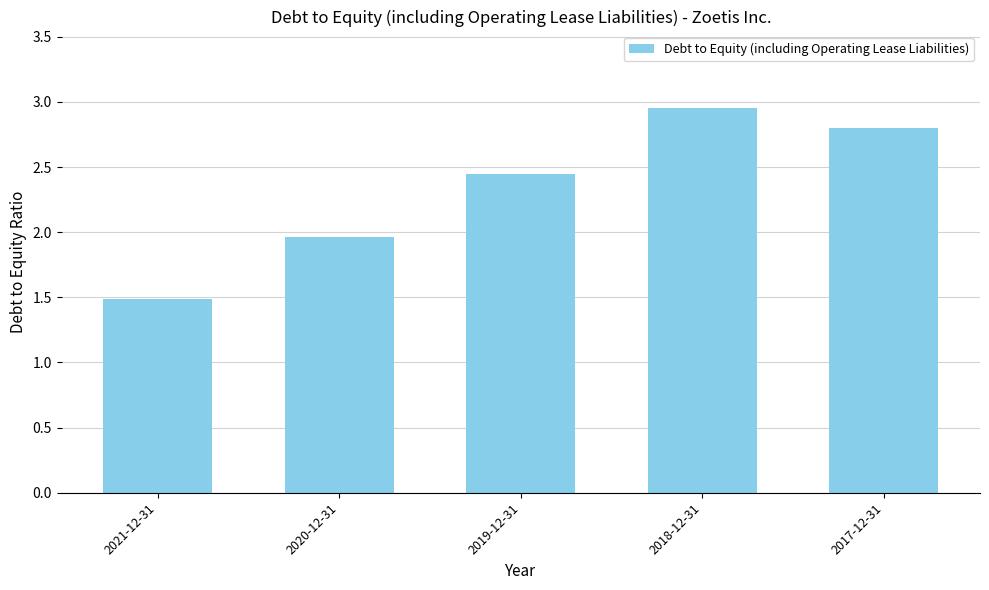

Which has a higher value, 2019-12-31 or 2021-12-31?

2019-12-31